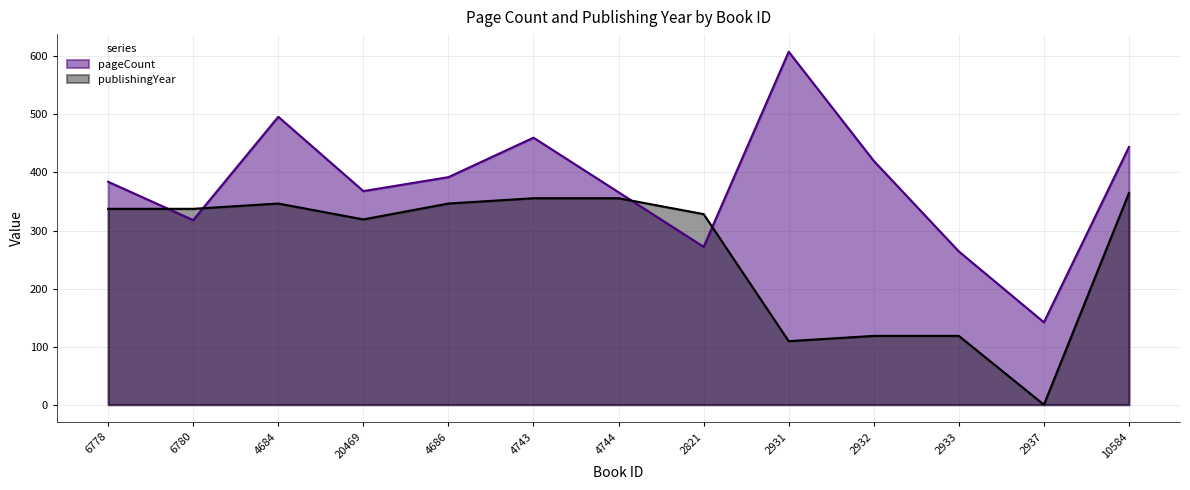

At 4684, list the series in order from largest to smallest.

pageCount, publishingYear